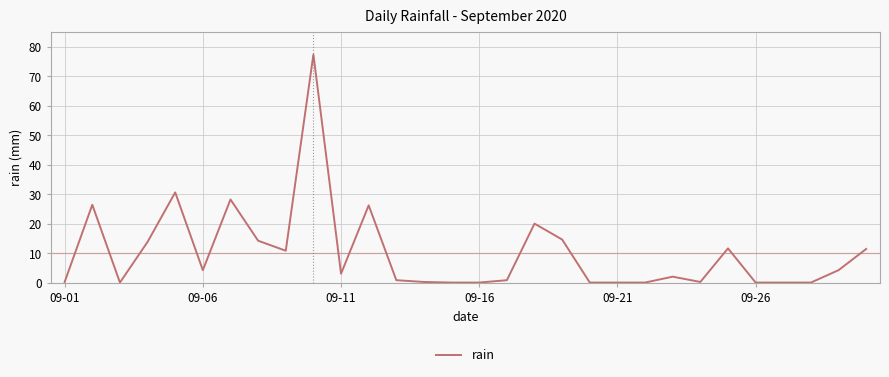

What is the maximum value shown in the chart?

77.4